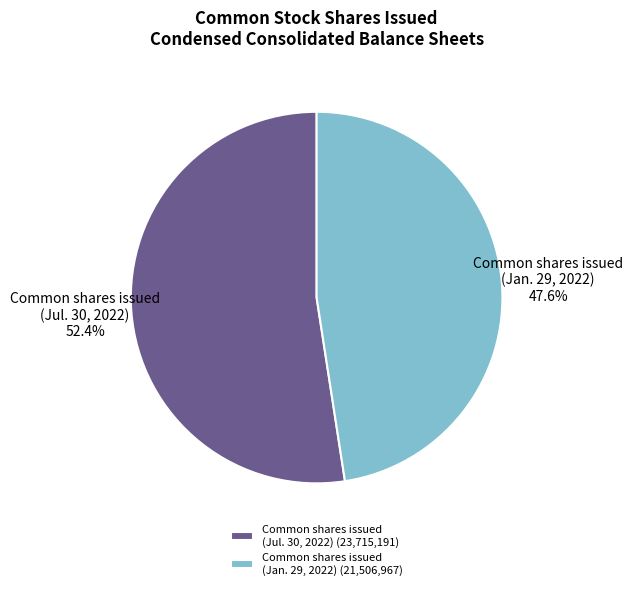

Between Common shares issued (Jul. 30, 2022) and Common shares issued (Jan. 29, 2022), which is larger?

Common shares issued (Jul. 30, 2022)